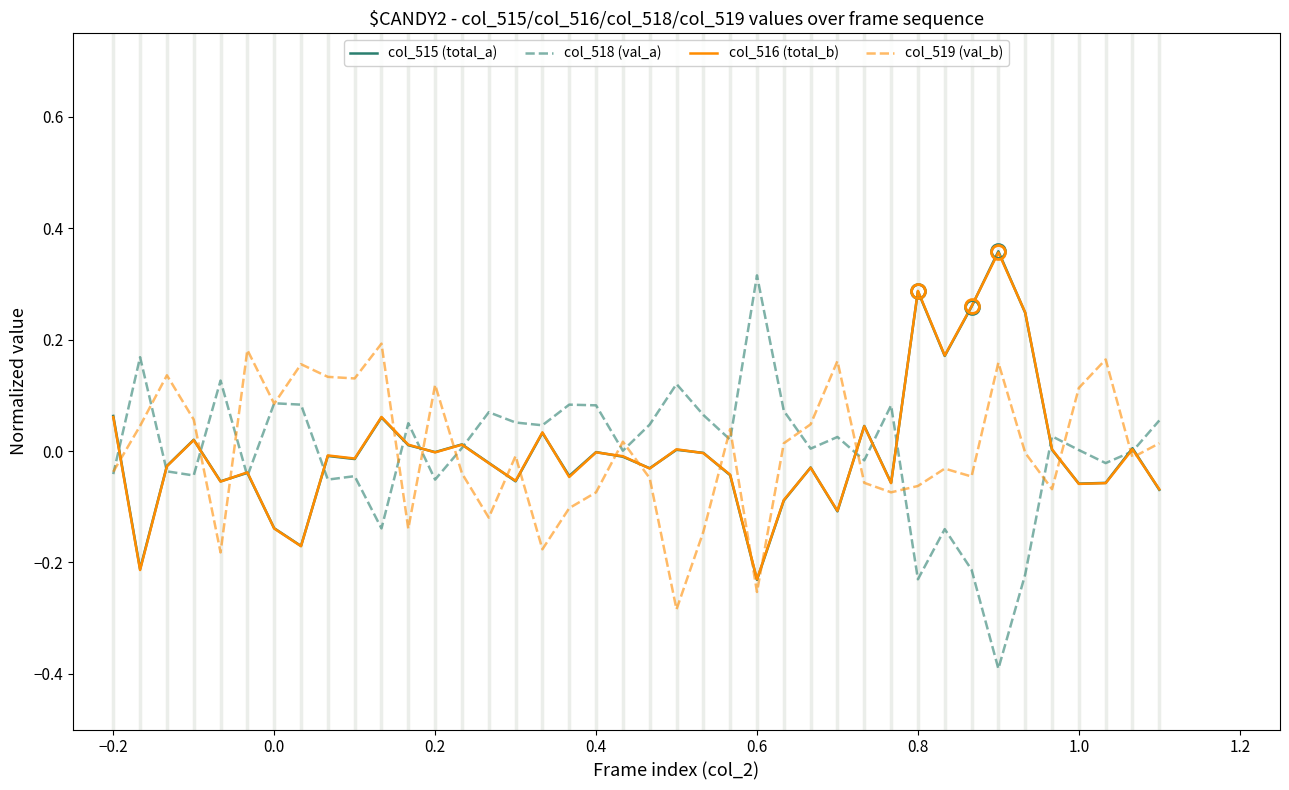

What is the smallest value displayed?

-0.4